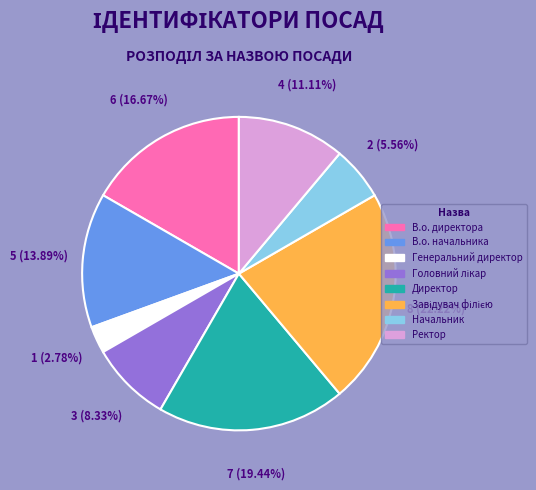

How many segments does this pie chart have?

8